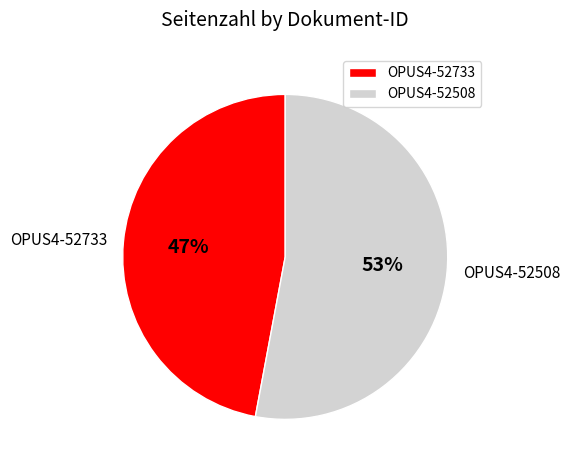

Do OPUS4-52733 and OPUS4-52508 together represent more than half of the pie?

Yes